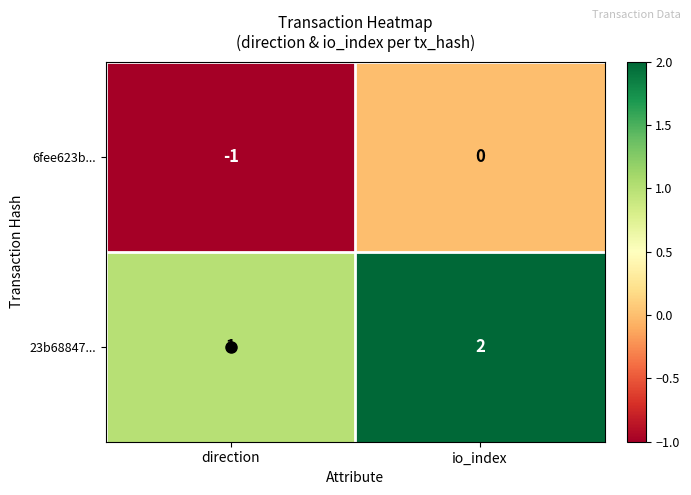

What is the spread (max minus min) of values at io_index?

2